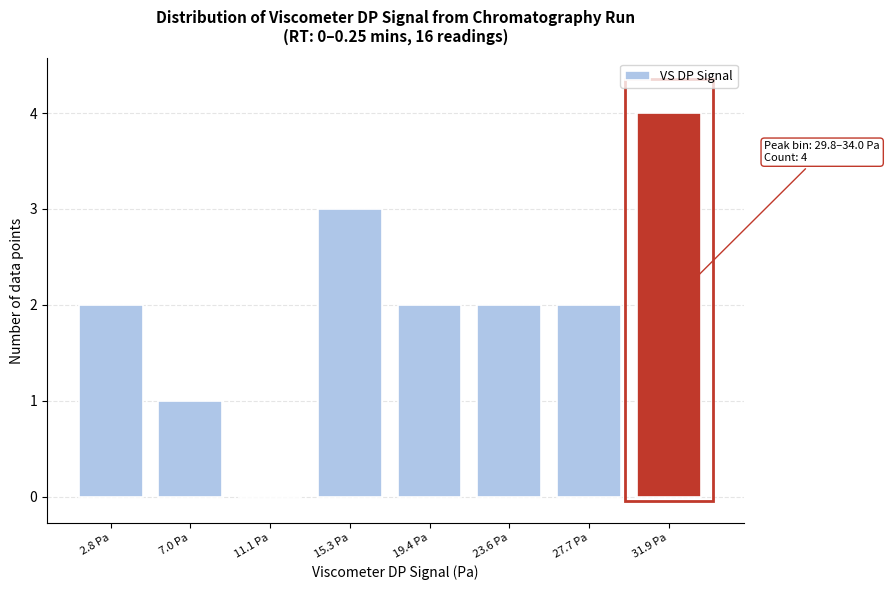

Reading left to right, extract all data points from this chart.

2.8 Pa=2	7.0 Pa=1	11.1 Pa=0	15.3 Pa=3	19.4 Pa=2	23.6 Pa=2	27.7 Pa=2	31.9 Pa=4